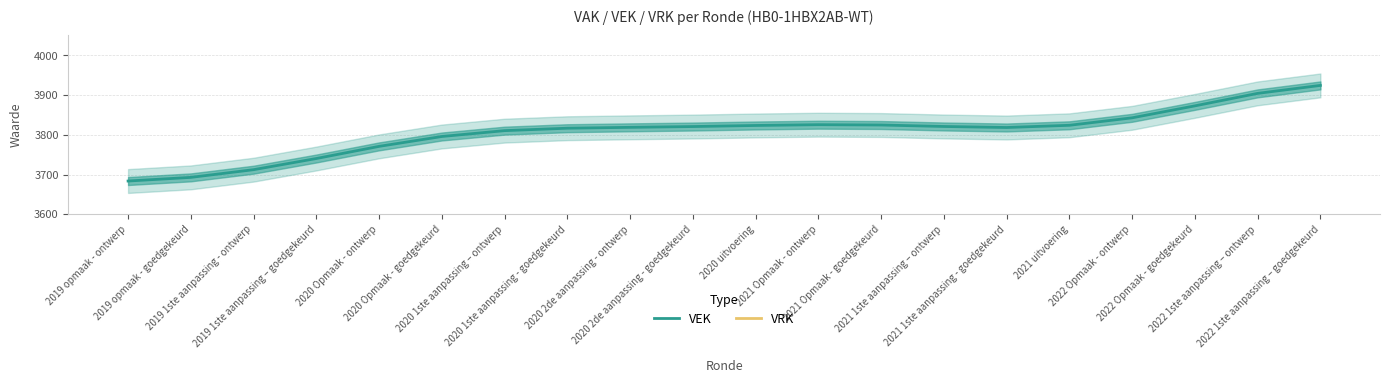

Does the chart display data point markers on the line(s)?

No